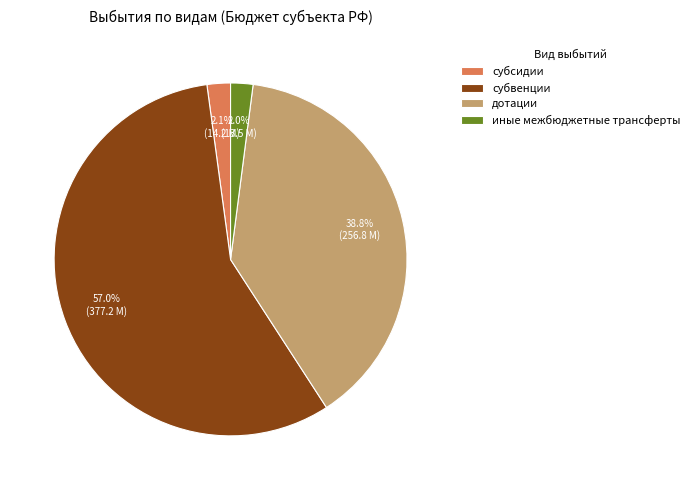

Count the number of slices in the pie.

4